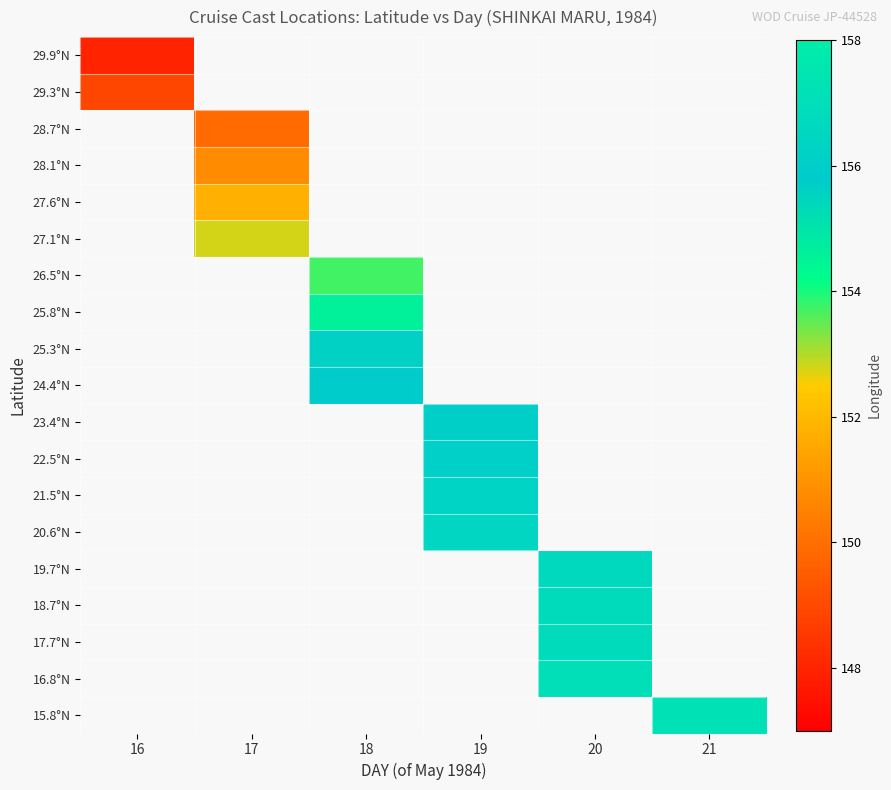

At how many categories does at least one series exceed 157?

2